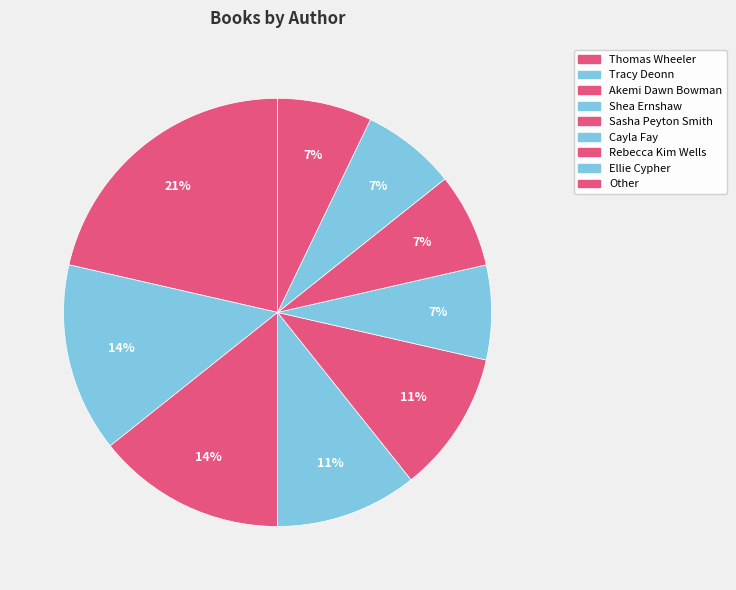

How many slices are in this pie chart?

9